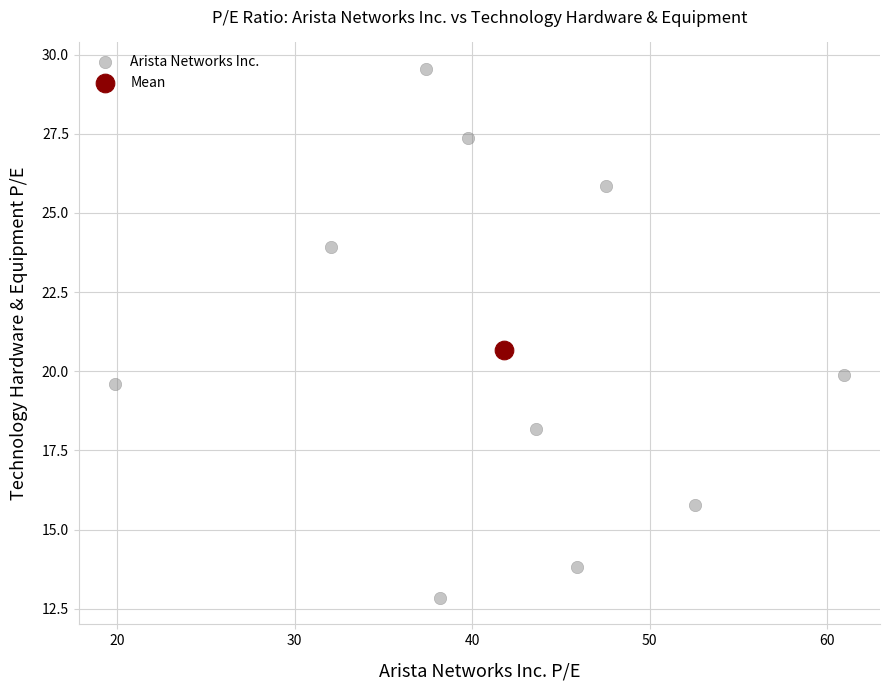

What are all the series names shown in the legend?

Arista Networks Inc., Mean